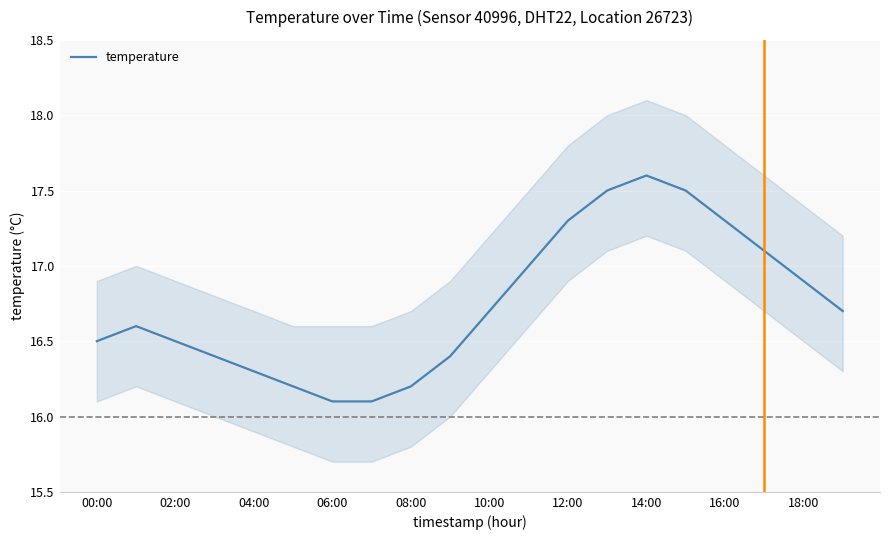

The temperature series shows 16.2 at 08:00. True or false?

True